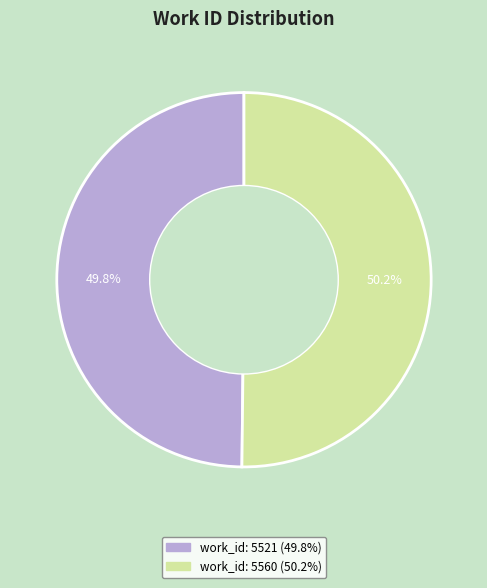

What is the ratio of the value at work_id: 5521 to the value at work_id: 5560?

1.0